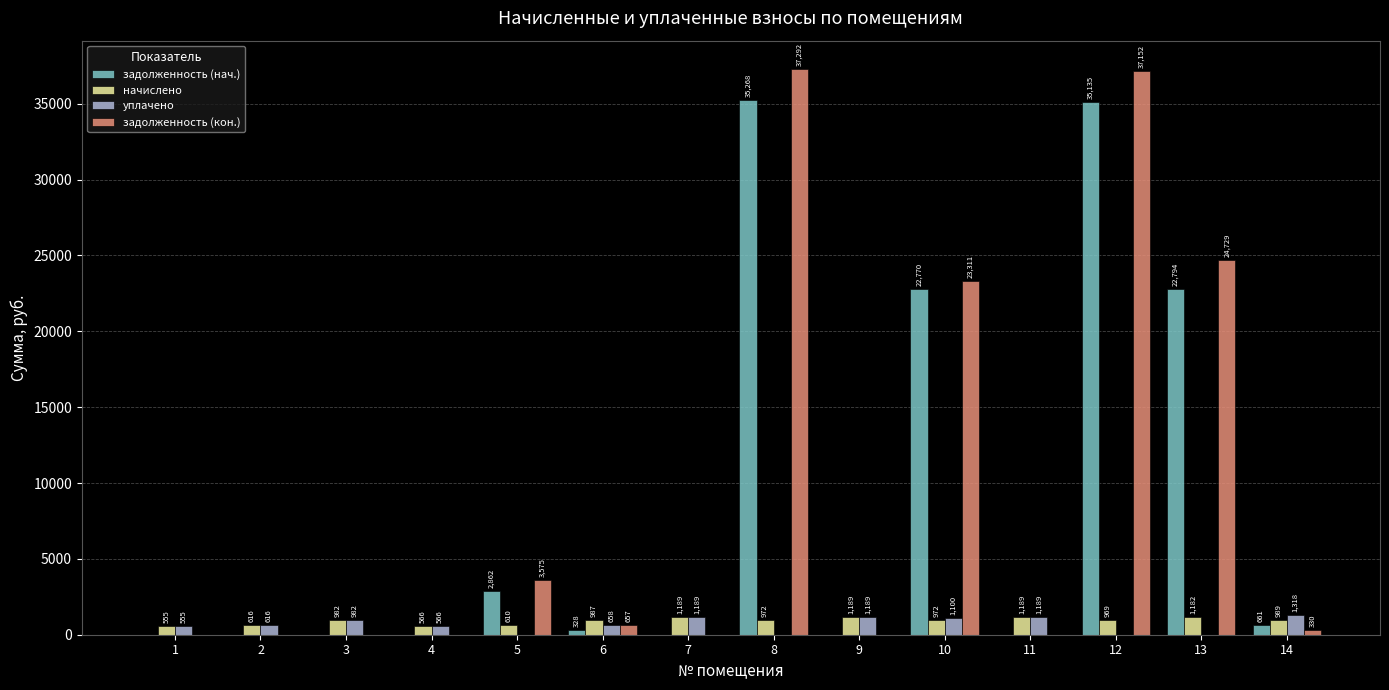

Which series has the largest total across all categories?

задолженность (кон.)